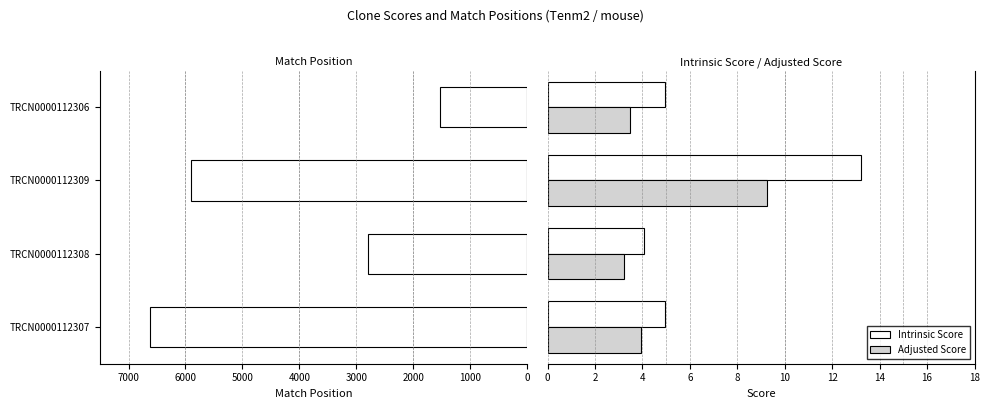

What is the value of the Intrinsic Score bar at the 1st from the left?

5.0